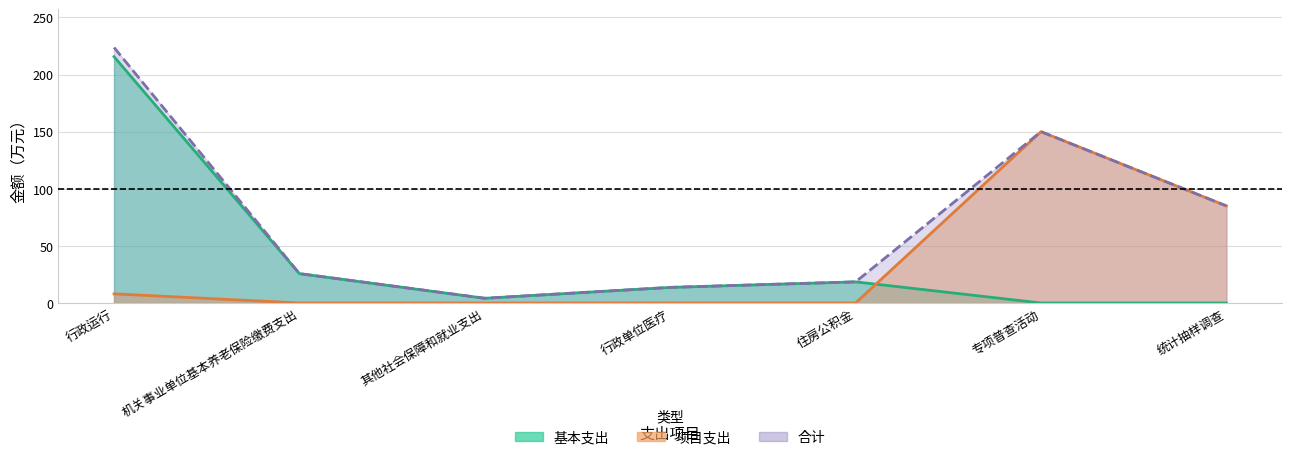

Does the chart have visible grid lines?

Yes